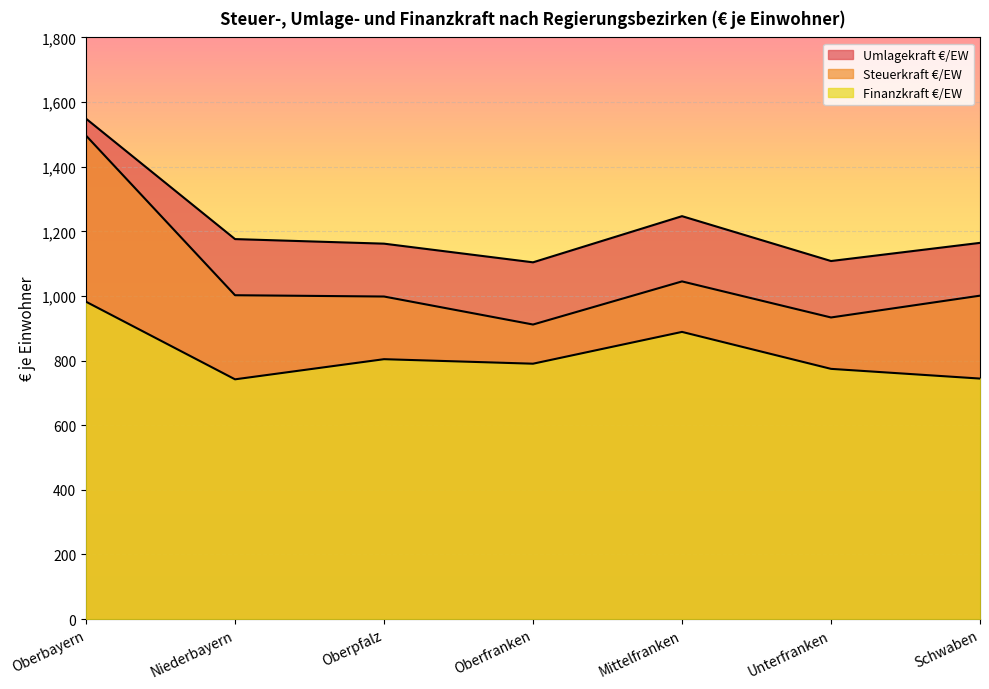

How many series are shown in this chart?

3